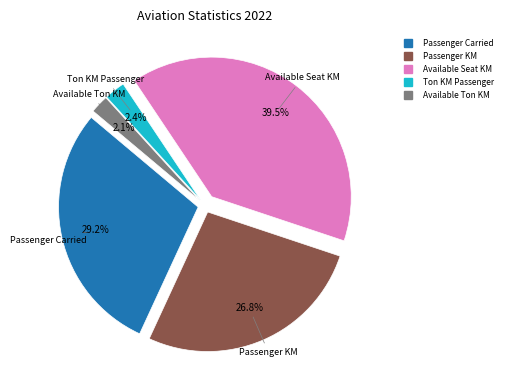

Is there any slice that represents more than half of the pie?

No